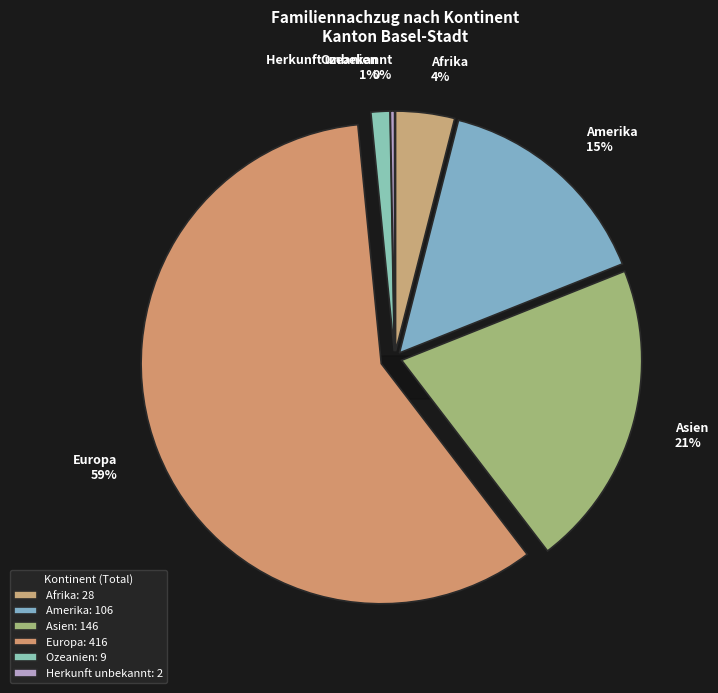

Is Europa the majority of the pie?

Yes